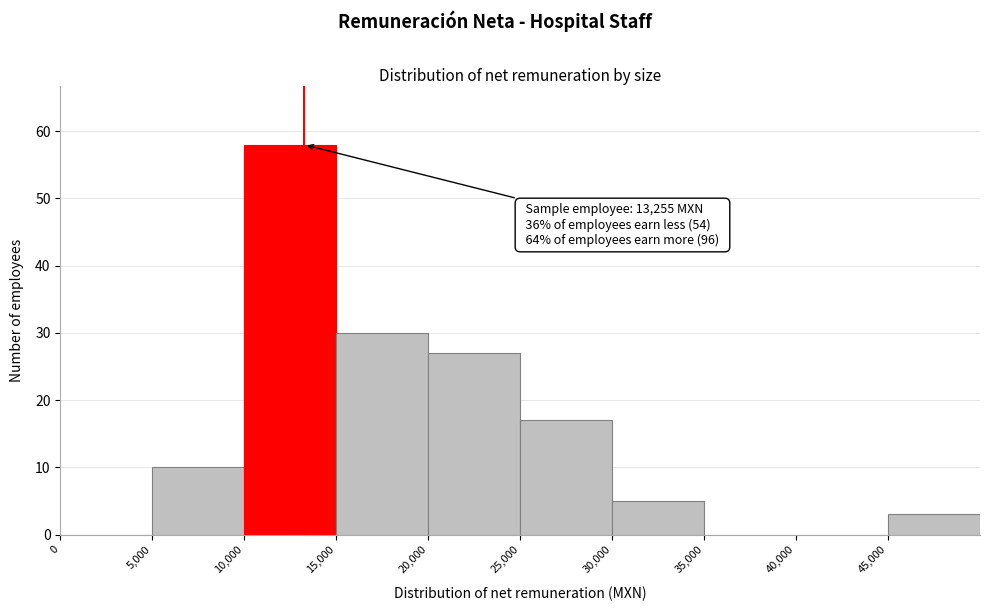

Which range on the x-axis has the tallest bar?

10000 to 15000